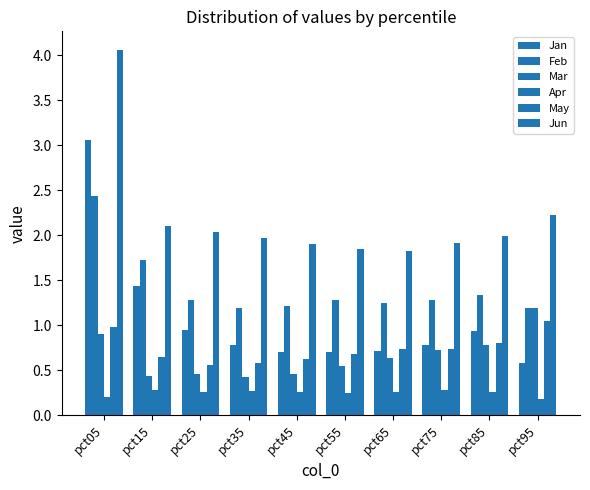

Reading right to left, transcribe all the data shown in this chart.

Jan: pct95=0.6	pct85=0.9	pct75=0.8	pct65=0.7	pct55=0.7	pct45=0.7	pct35=0.8	pct25=0.9	pct15=1.4	pct05=3.1
Feb: pct95=1.2	pct85=1.3	pct75=1.3	pct65=1.2	pct55=1.3	pct45=1.2	pct35=1.2	pct25=1.3	pct15=1.7	pct05=2.4
Mar: pct95=1.2	pct85=0.8	pct75=0.7	pct65=0.6	pct55=0.5	pct45=0.5	pct35=0.4	pct25=0.5	pct15=0.4	pct05=0.9
Apr: pct95=0.2	pct85=0.3	pct75=0.3	pct65=0.3	pct55=0.2	pct45=0.3	pct35=0.3	pct25=0.3	pct15=0.3	pct05=0.2
May: pct95=1.0	pct85=0.8	pct75=0.7	pct65=0.7	pct55=0.7	pct45=0.6	pct35=0.6	pct25=0.6	pct15=0.6	pct05=1.0
Jun: pct95=2.2	pct85=2.0	pct75=1.9	pct65=1.8	pct55=1.9	pct45=1.9	pct35=2.0	pct25=2.0	pct15=2.1	pct05=4.1